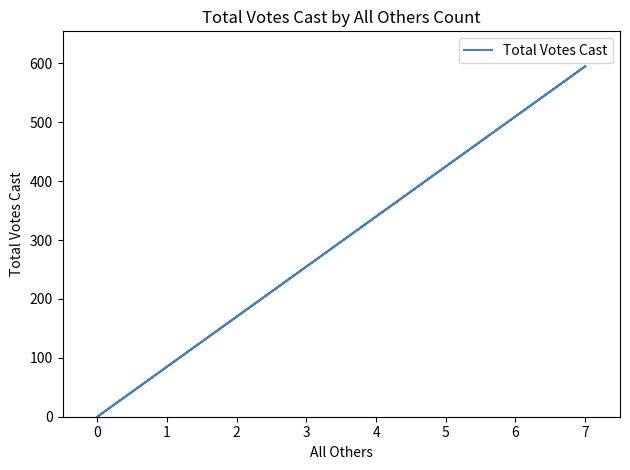

How many values are between 0 and 595?

3